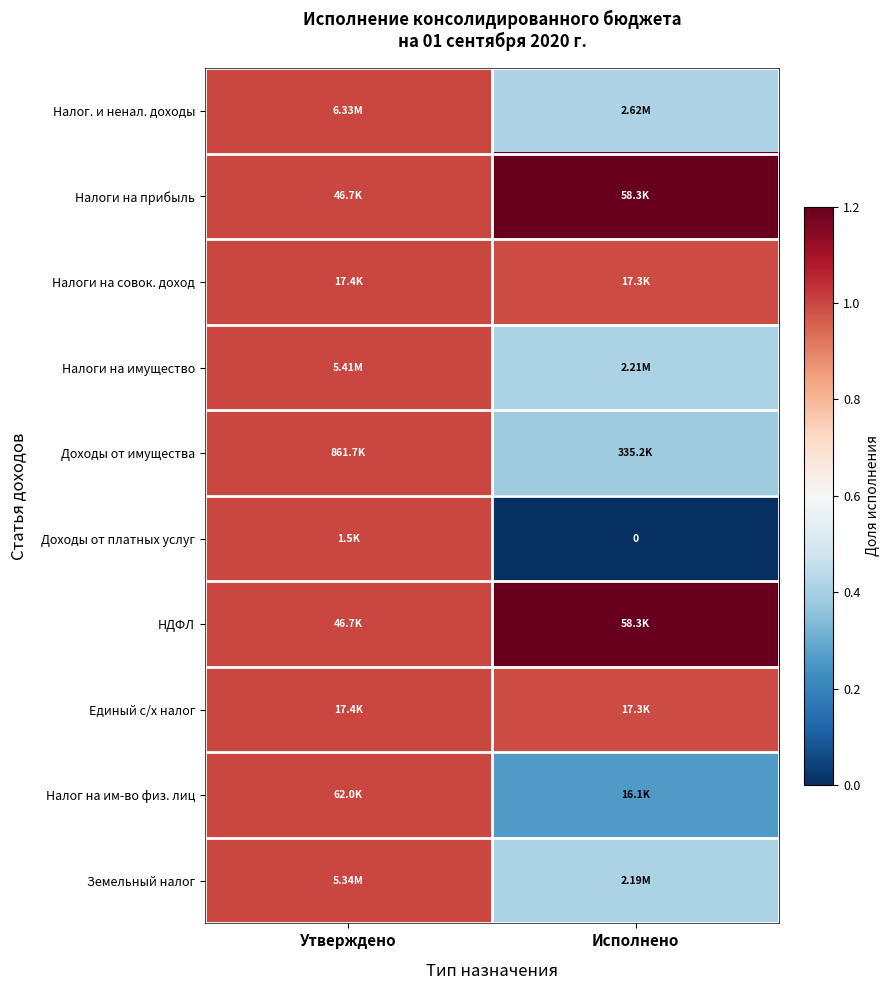

List the labels in order of Налог. и ненал. доходы value, smallest first.

Исполнено, Утверждено